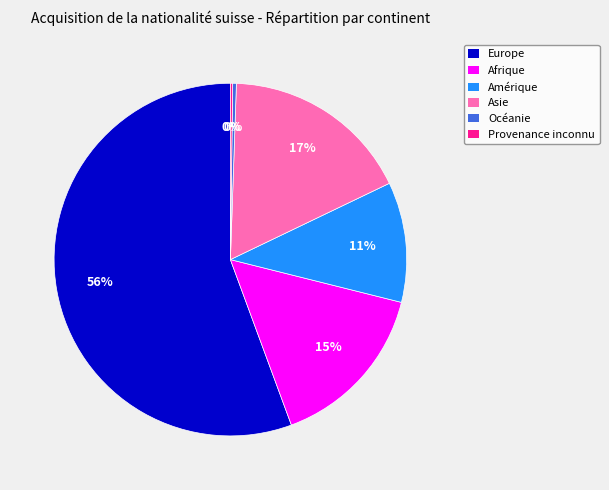

True or false: Océanie accounts for 0% of the total.

True